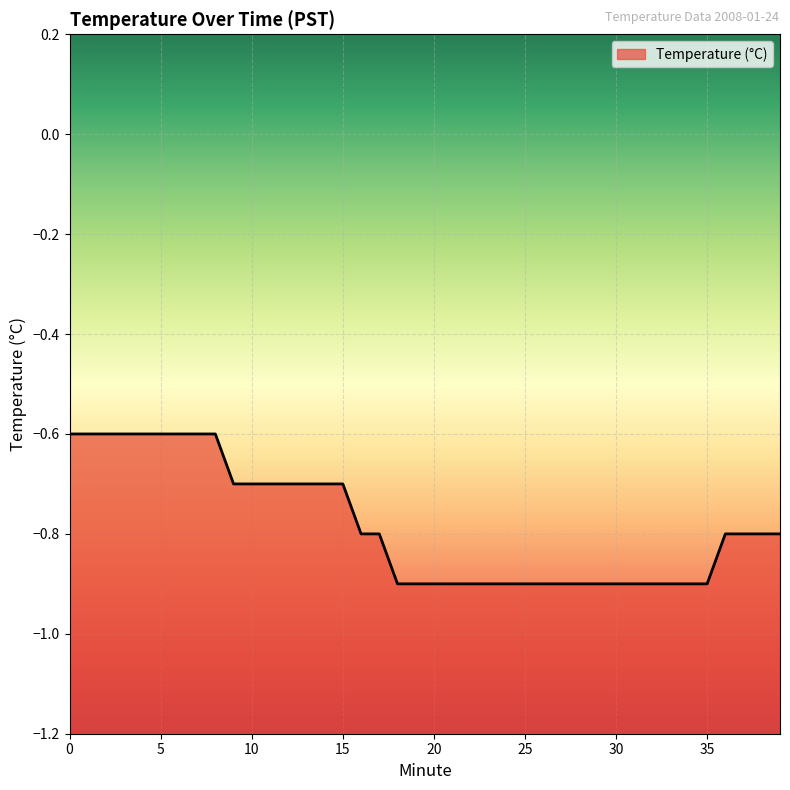

What is the value of the 26th point from the left?

-0.9